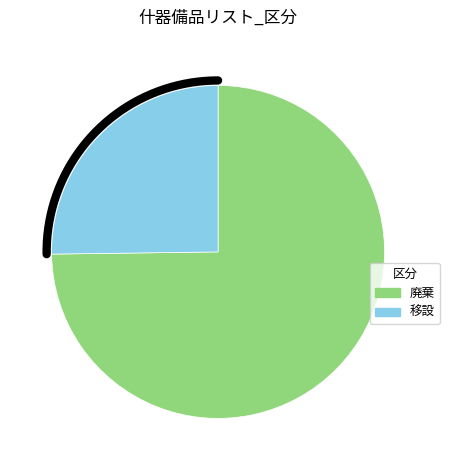

How much of the chart is everything except 廃棄?

25.2%